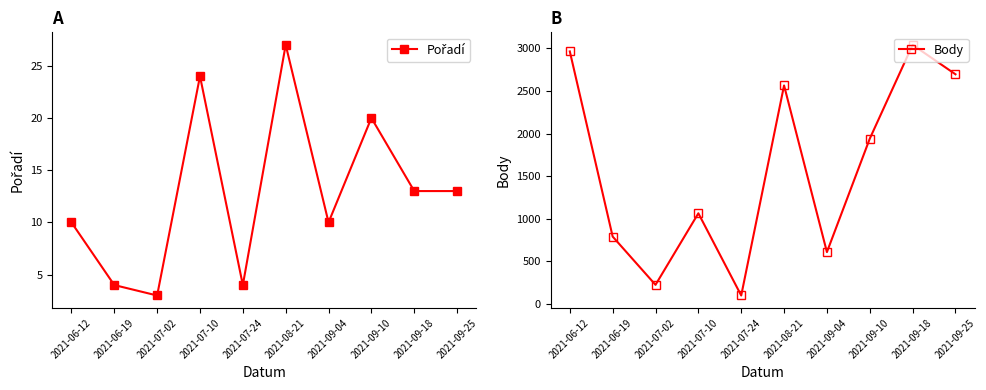

What value does the Body series have at 2021-09-04, to the nearest 100?

600